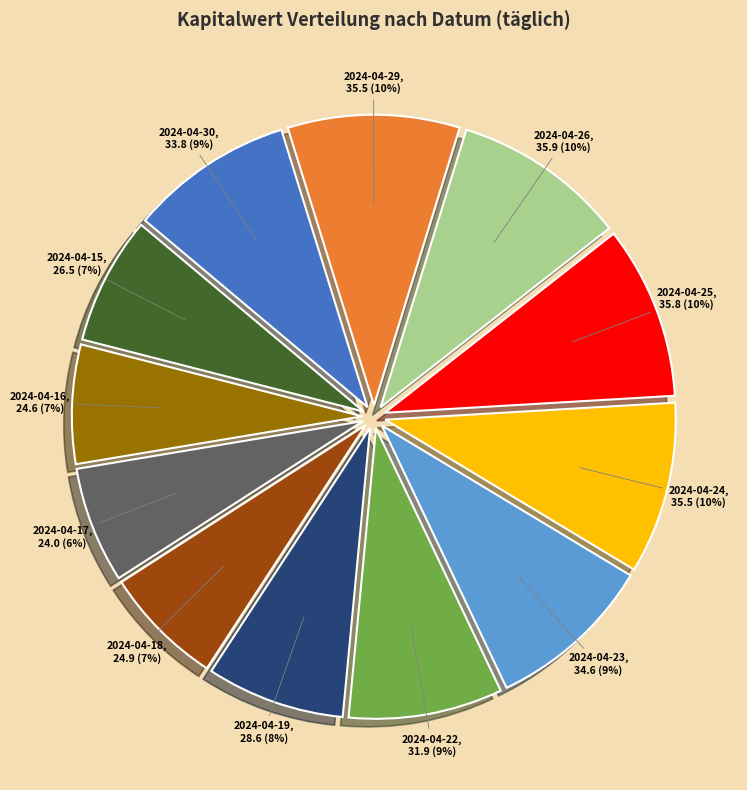

Is there any slice that represents more than half of the pie?

No